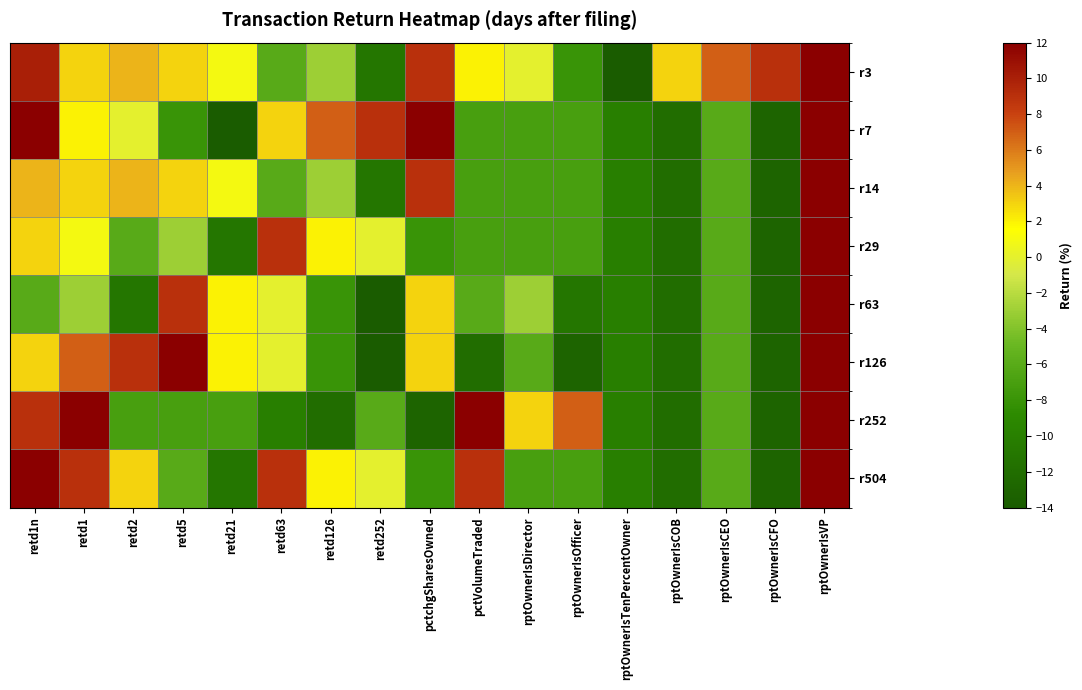

Between retd1n and retd63, which series saw the biggest shift?

r252